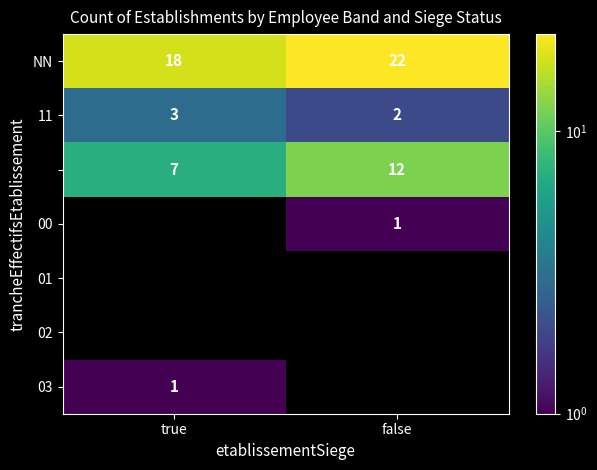

At which category does the chart reach its minimum across all series?

false